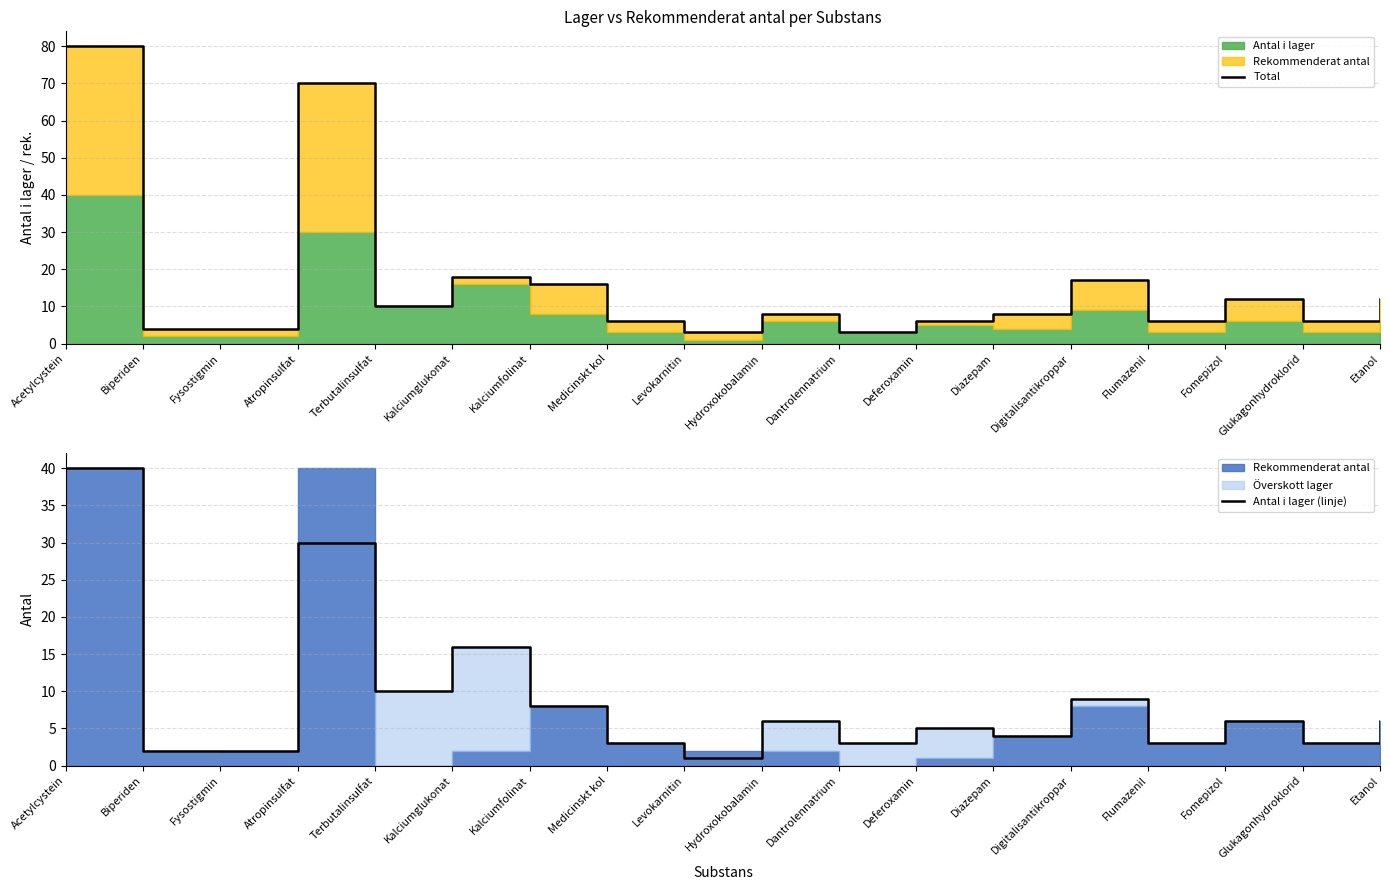

How many interior local peaks does the Total series have?

5